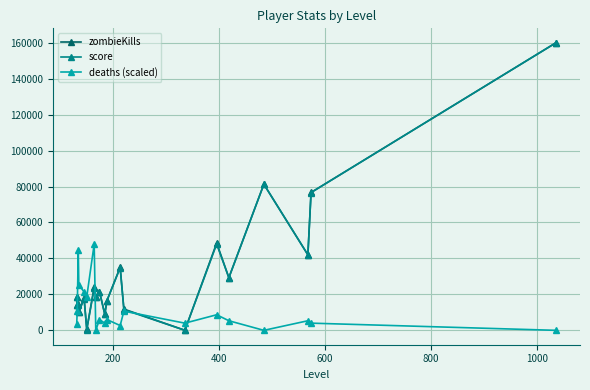

How many data points in deaths (scaled) are less than 6000?

10